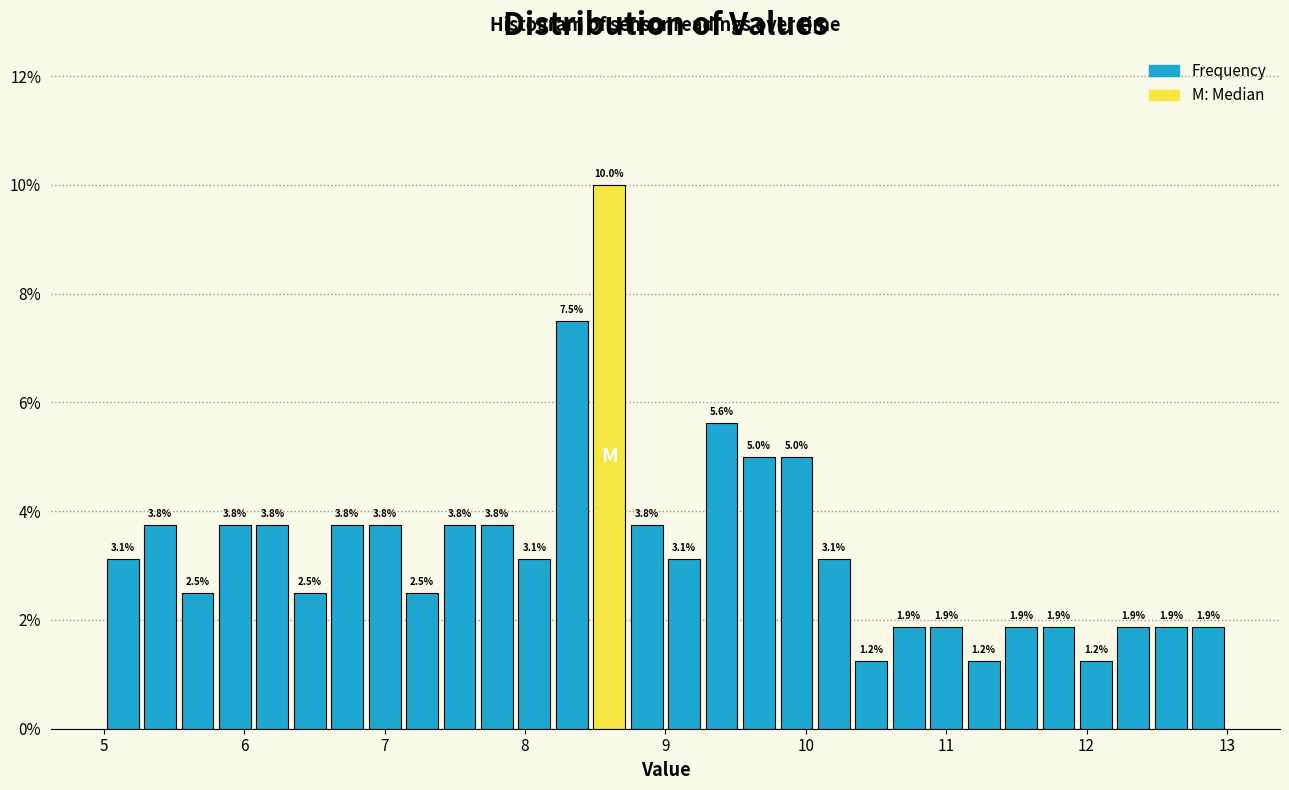

Read against the x-axis, roughly where is the centre of the tallest bar?

8.6